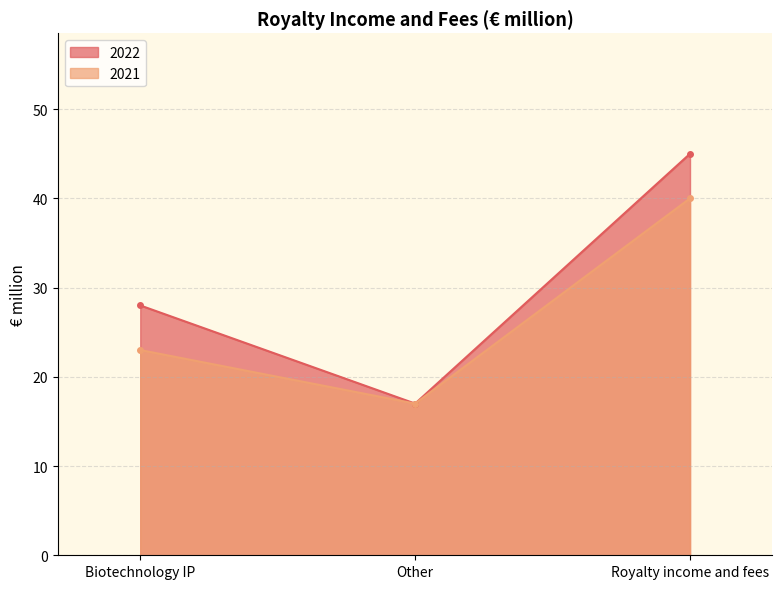

What is the spread (max minus min) of values at Royalty income and fees?

5